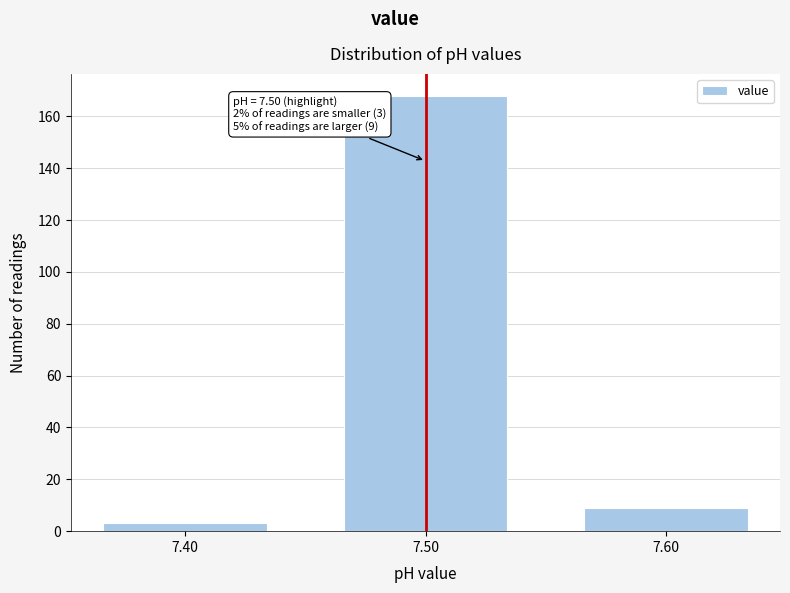

Which range on the x-axis has the tallest bar?

7.45 to 7.55